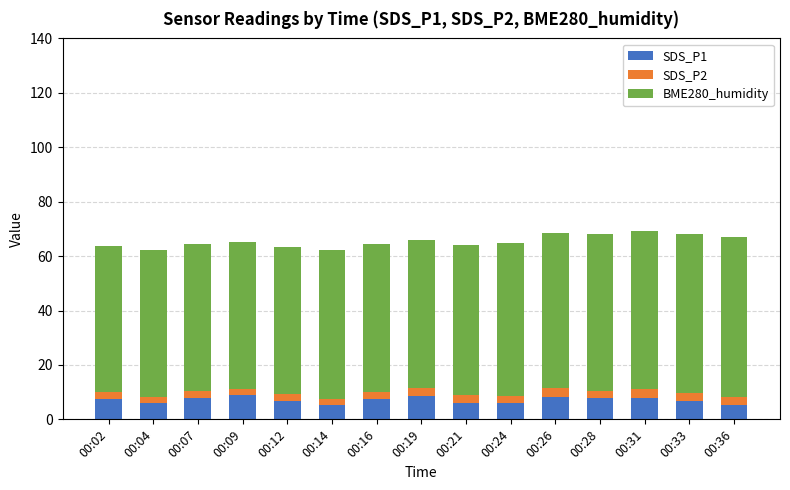

What are all the series names shown in the legend?

SDS_P1, SDS_P2, BME280_humidity